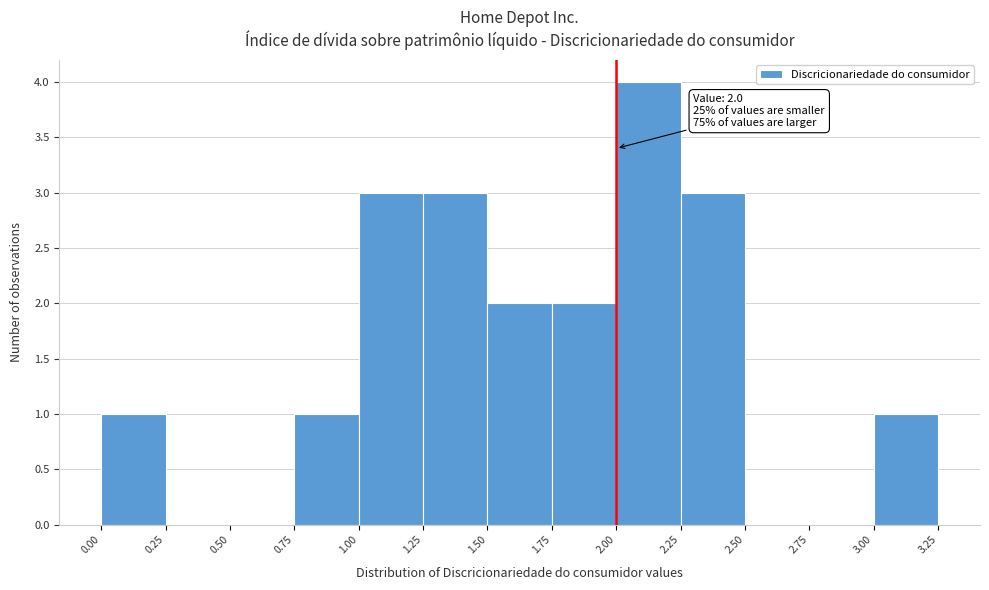

Which range on the x-axis has the tallest bar?

2.00 to 2.25